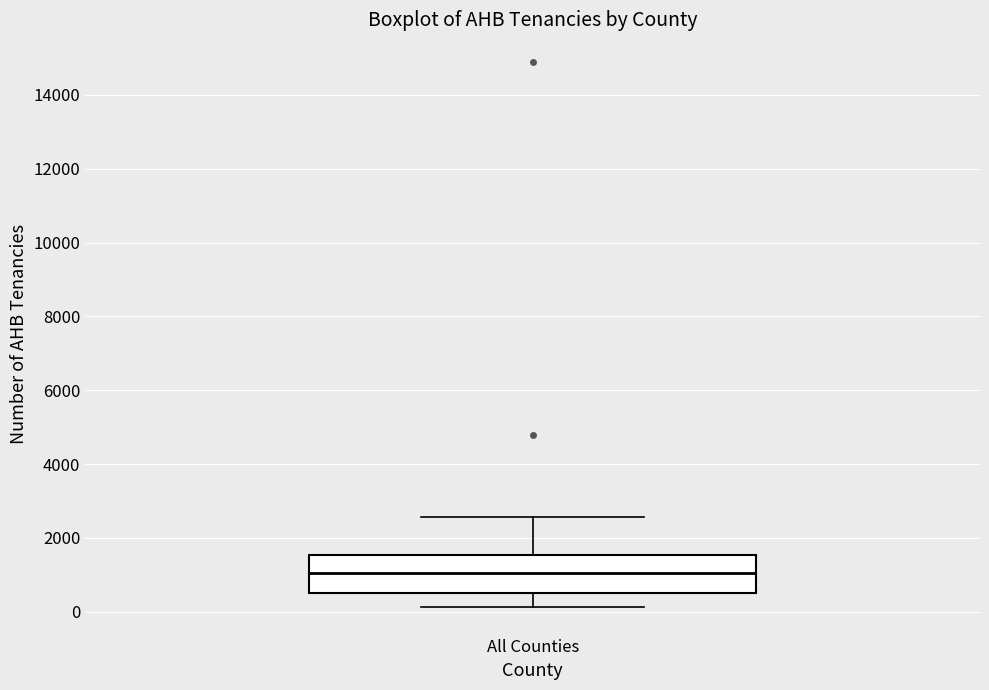

Where does the median line of the box for All Counties sit on the y-axis? The values are not printed on the chart, so give them approximately, as read against the axis.

1000